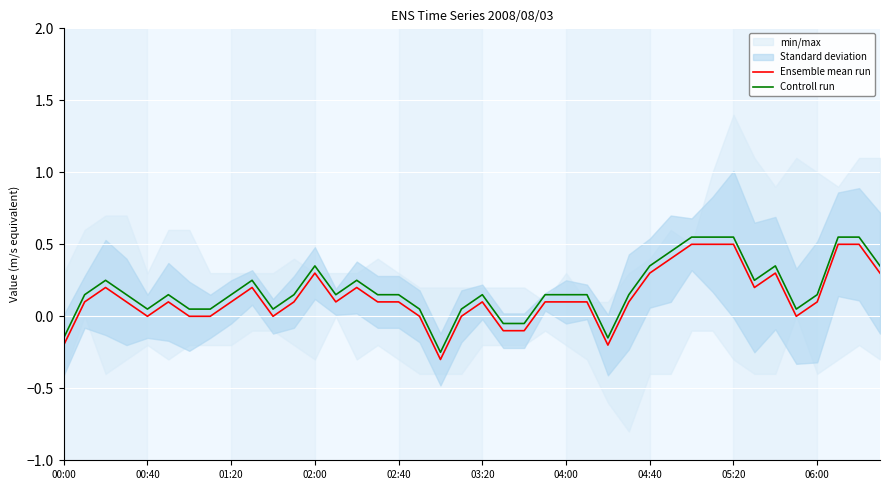

Which category has the lowest value in the Ensemble mean run series?

18